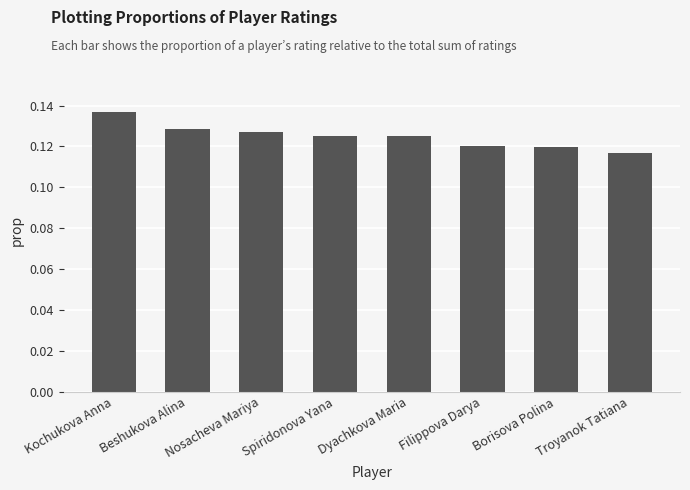

What is the sum of all values?

1.0